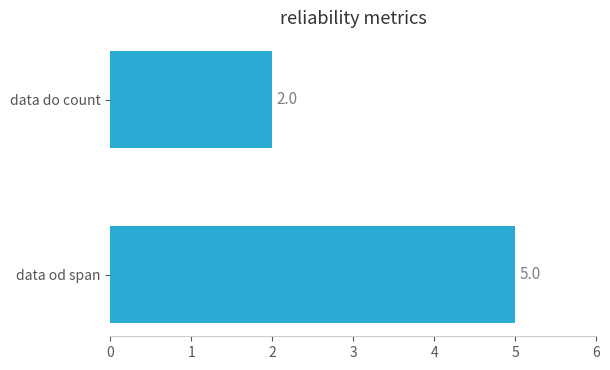

List the labels in order of value, largest first.

data od span, data do count